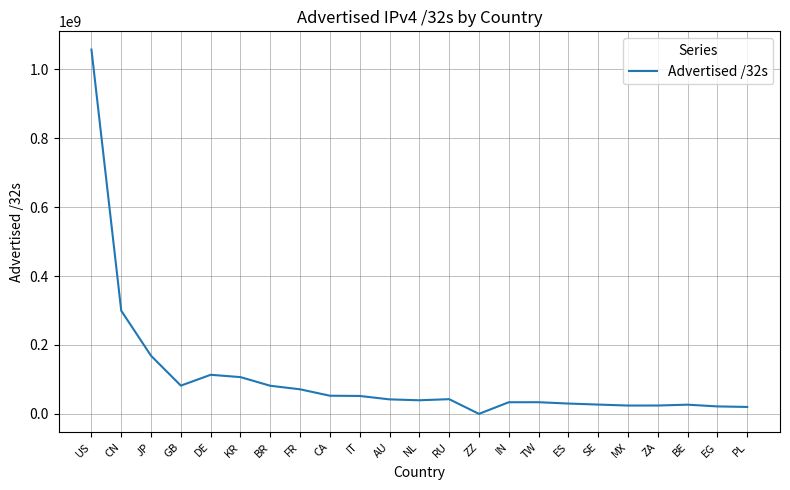

Is it true that the value at RU is 42962944?

True